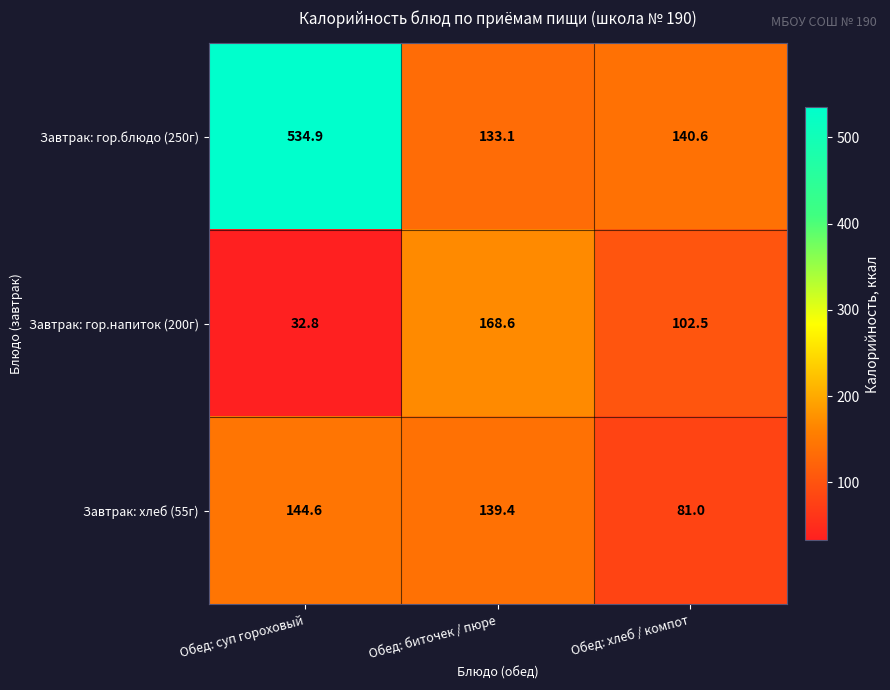

What is the average value of the Завтрак: хлеб (55г) series?

121.7